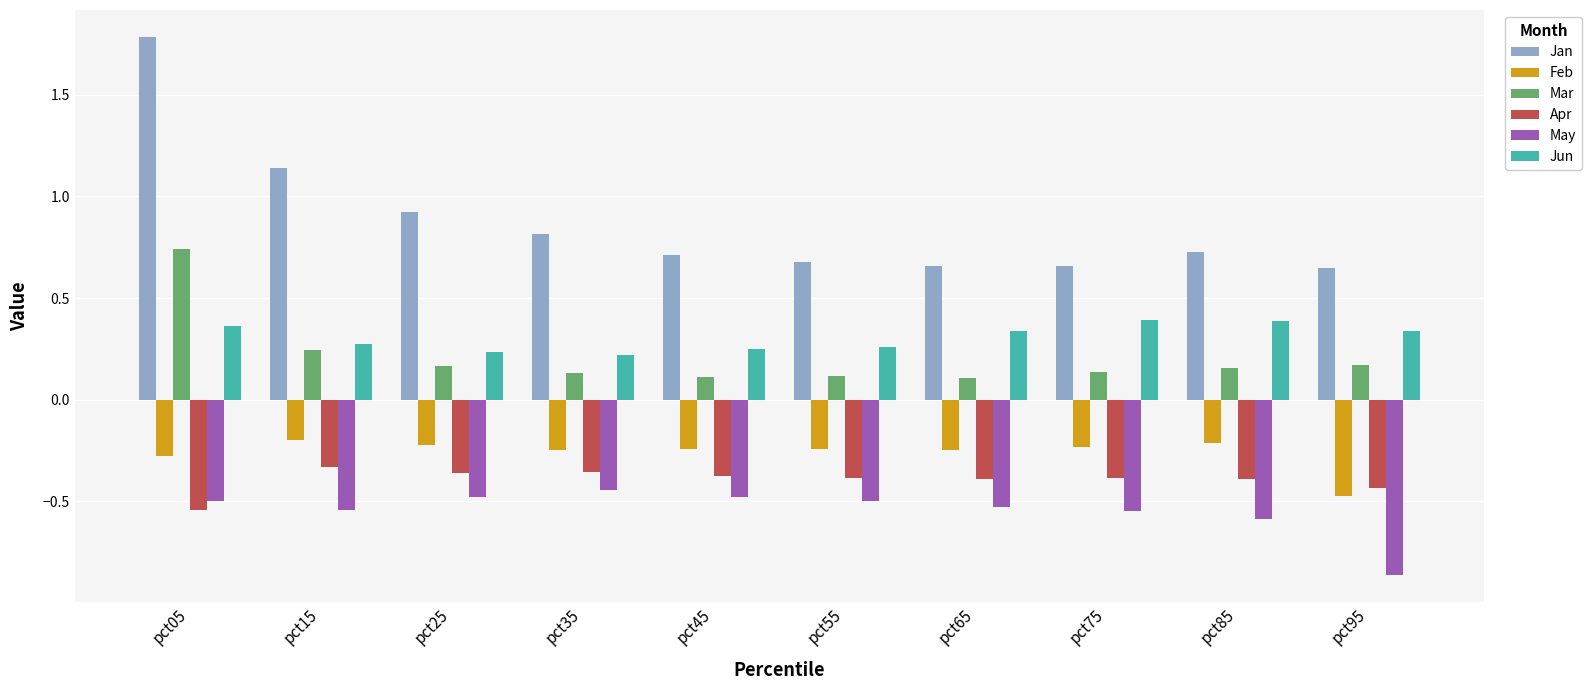

At which category is the sum across all series the highest?

pct05